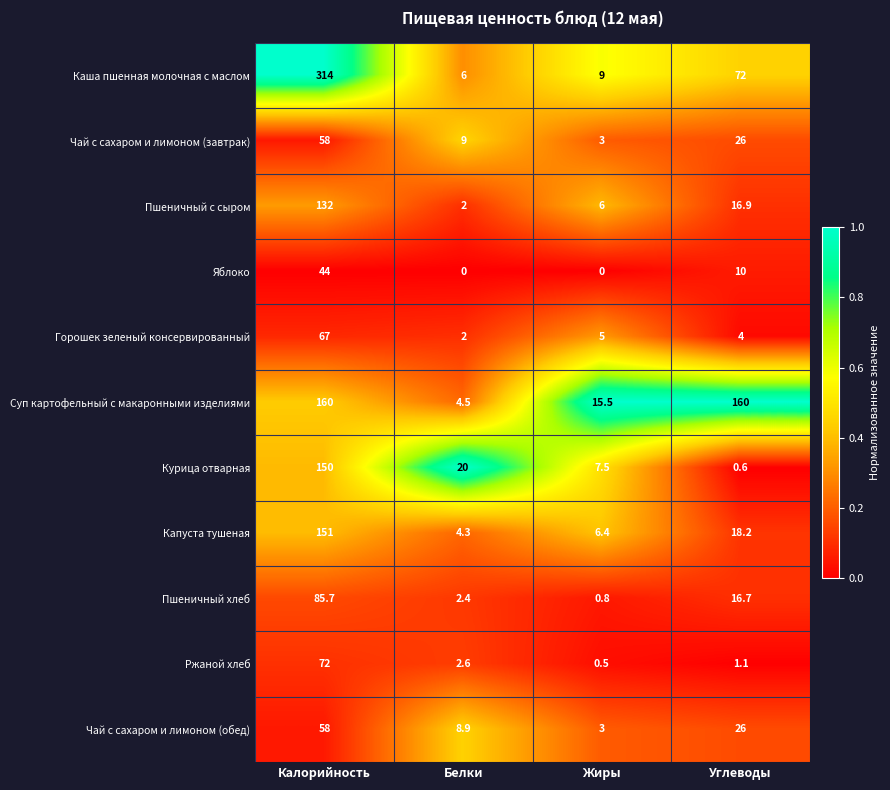

At how many categories does at least one series exceed 0?

4